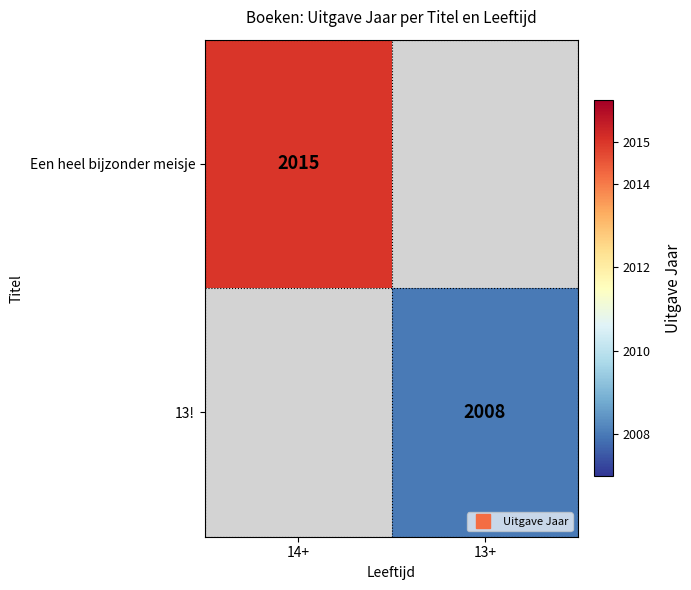

At which category is the sum across all series the highest?

14+